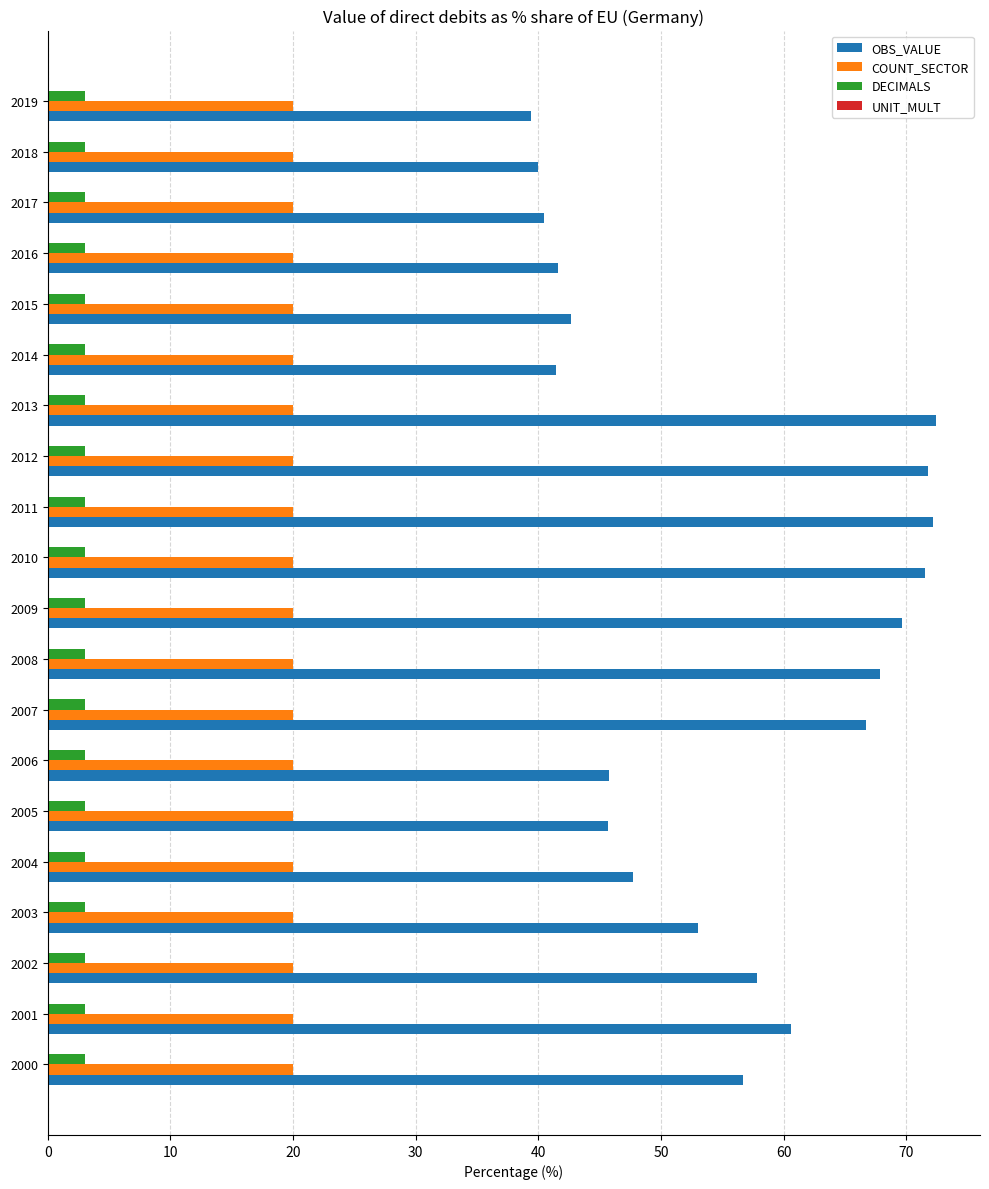

Is the value of DECIMALS at 2000 greater than the value of COUNT_SECTOR at 2004?

No